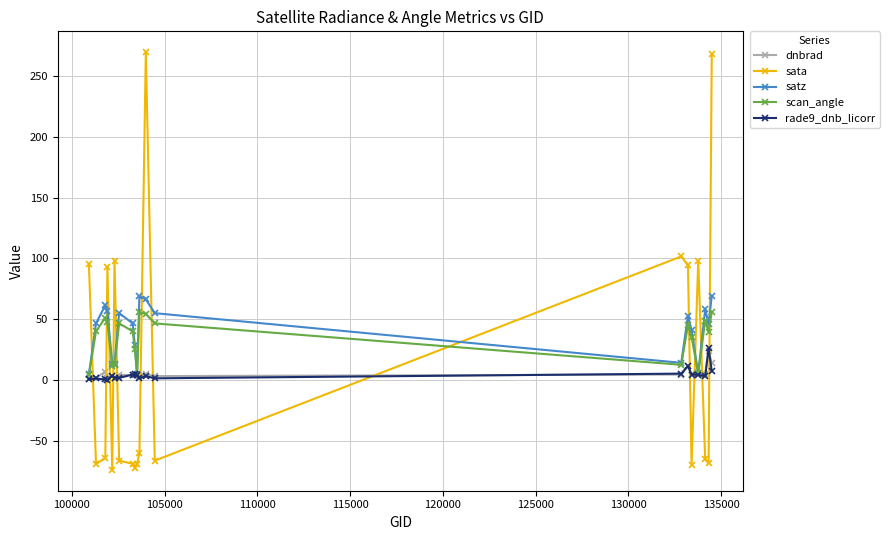

What is the sum of all scan_angle values?

678.9